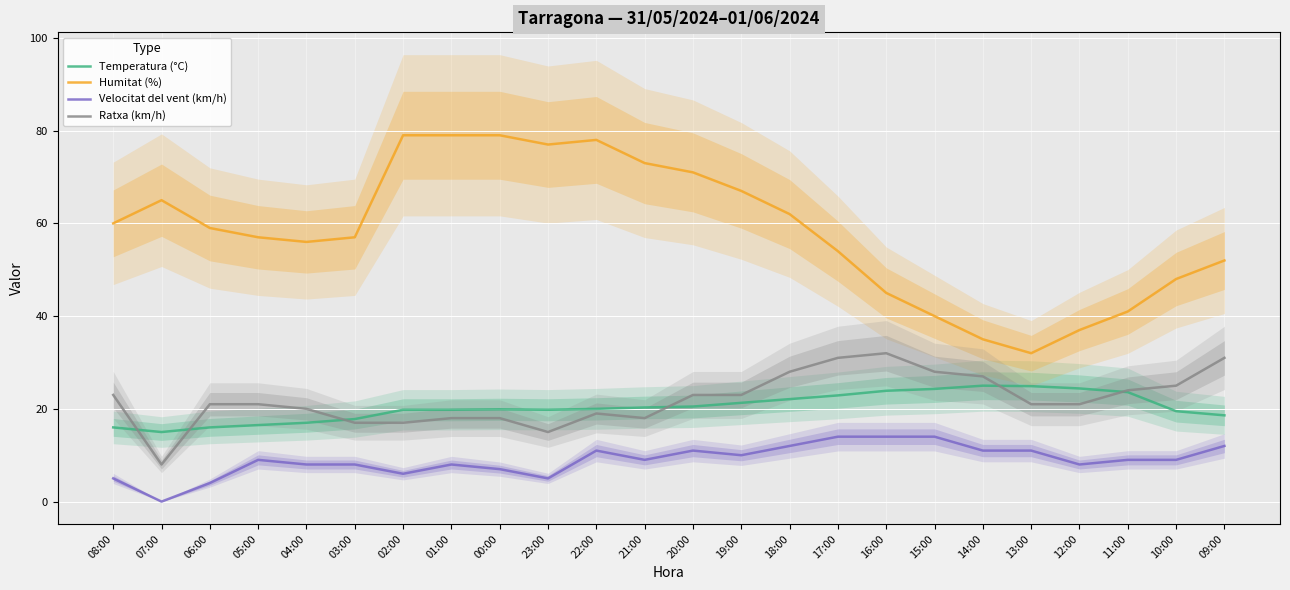

The value of Velocitat del vent (km/h) at 09:00 is 18.1. True or false?

False